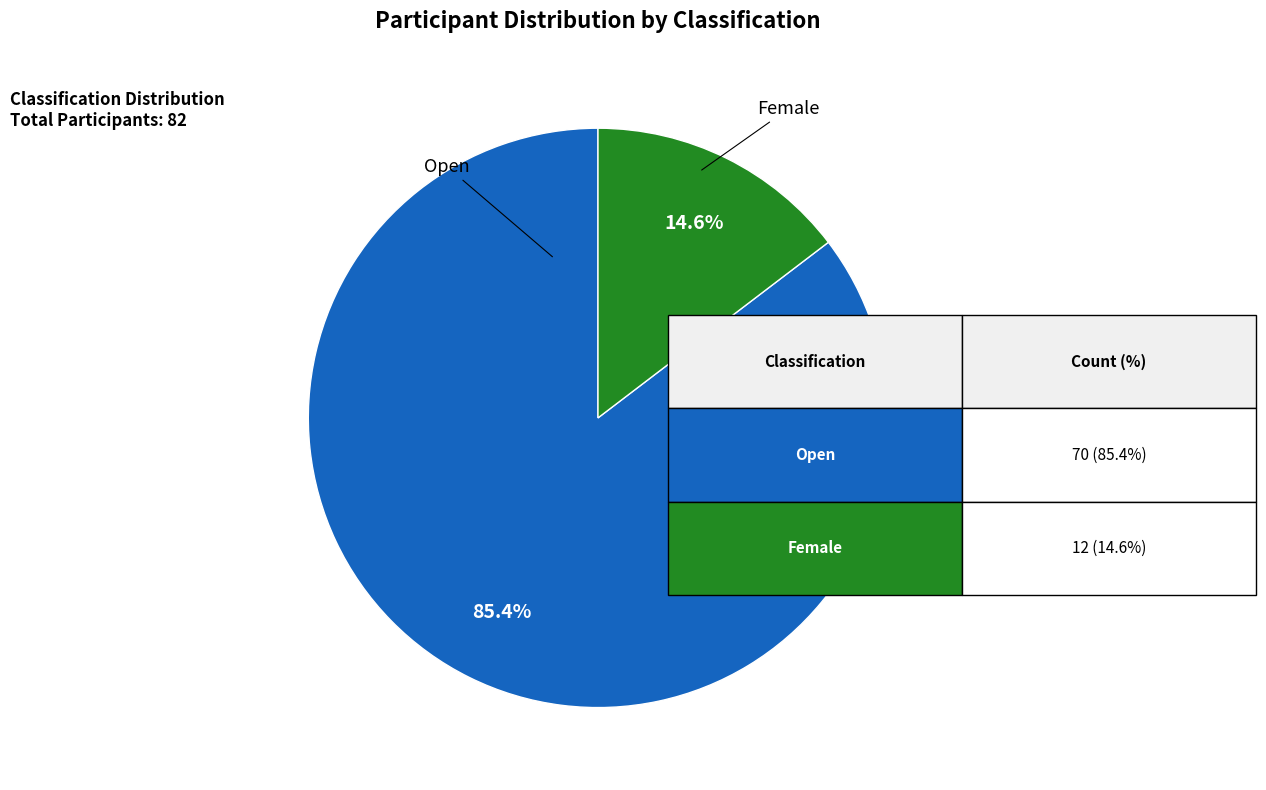

Is there any slice that represents more than half of the pie?

Yes